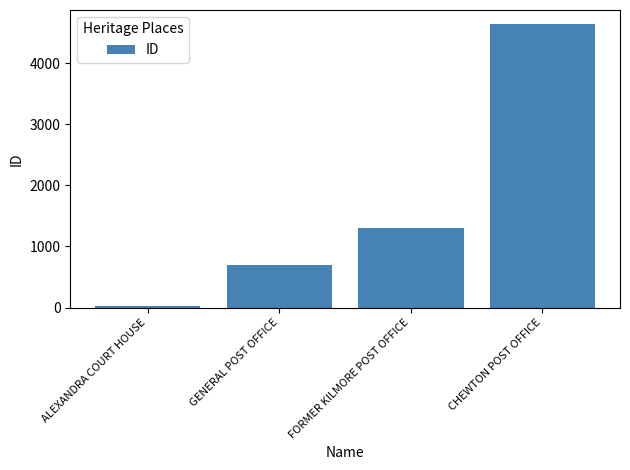

Which category has the lowest value across all series?

ALEXANDRA COURT HOUSE